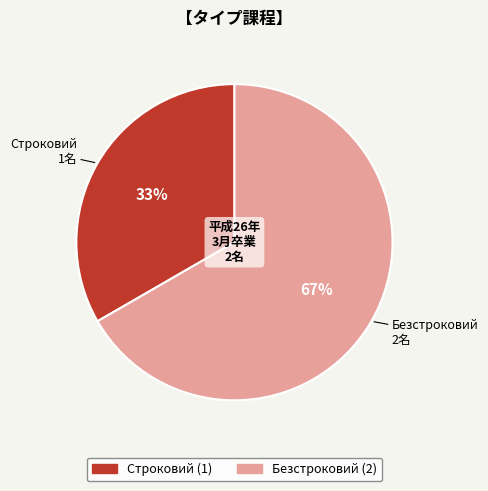

The Безстроковий slice represents 58% of the pie. True or false?

False